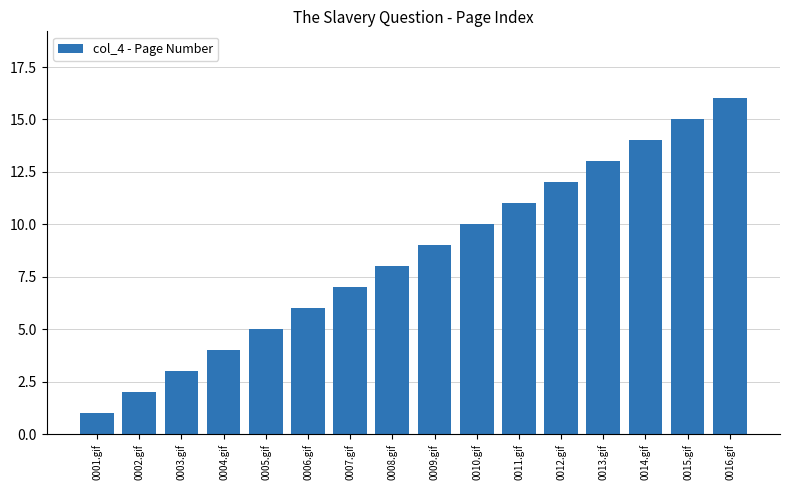

Reading left to right, transcribe all the data shown in this chart.

0001.gif=1	0002.gif=2	0003.gif=3	0004.gif=4	0005.gif=5	0006.gif=6	0007.gif=7	0008.gif=8	0009.gif=9	0010.gif=10	0011.gif=11	0012.gif=12	0013.gif=13	0014.gif=14	0015.gif=15	0016.gif=16